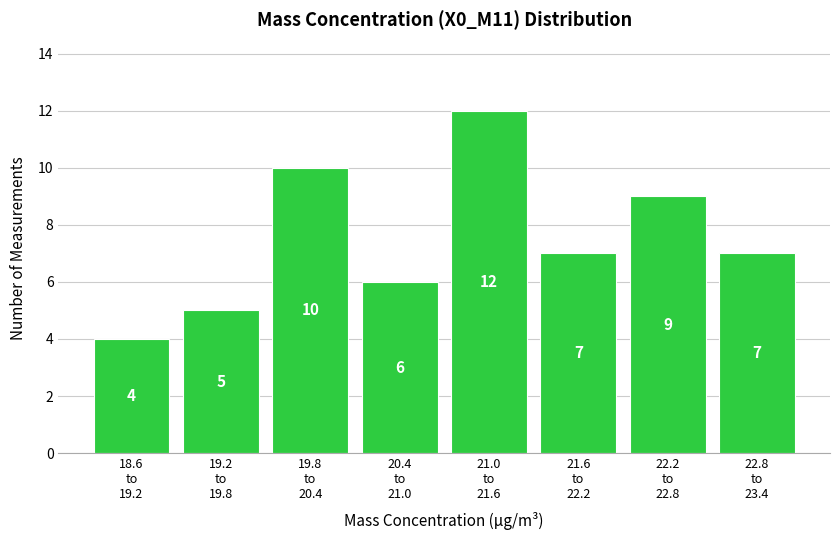

Reading left to right, list all the values displayed in this chart.

4	5	10	6	12	7	9	7